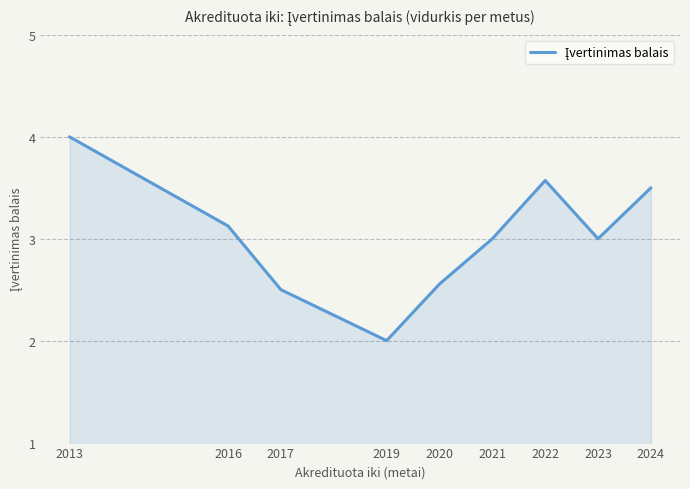

What value does the data have at 2016?

3.1